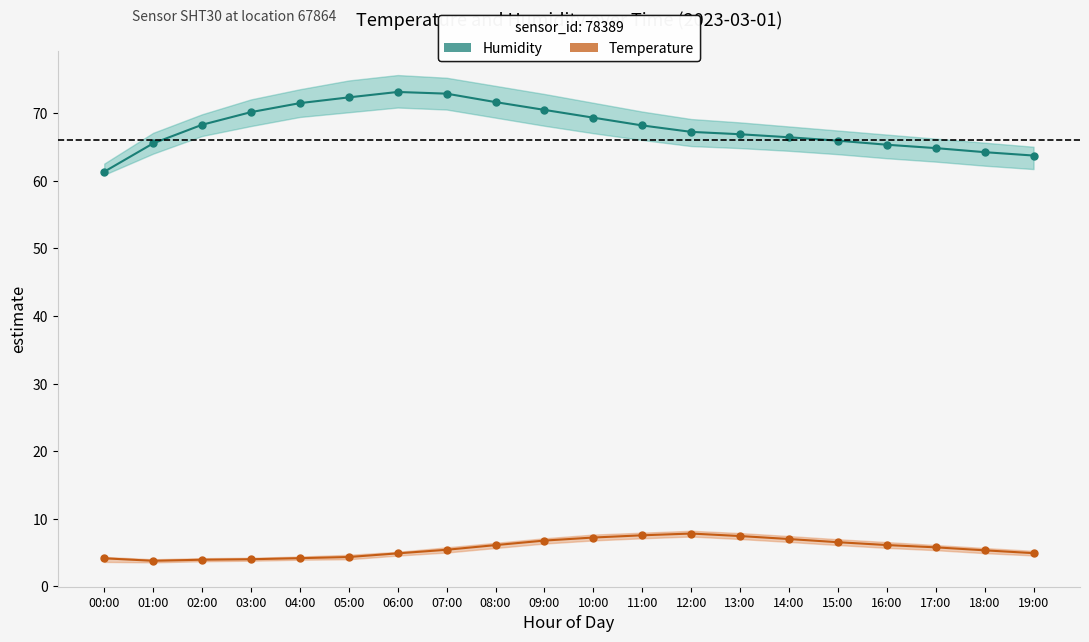

What is the difference between the humidity values at 06:00 and 05:00?

0.8